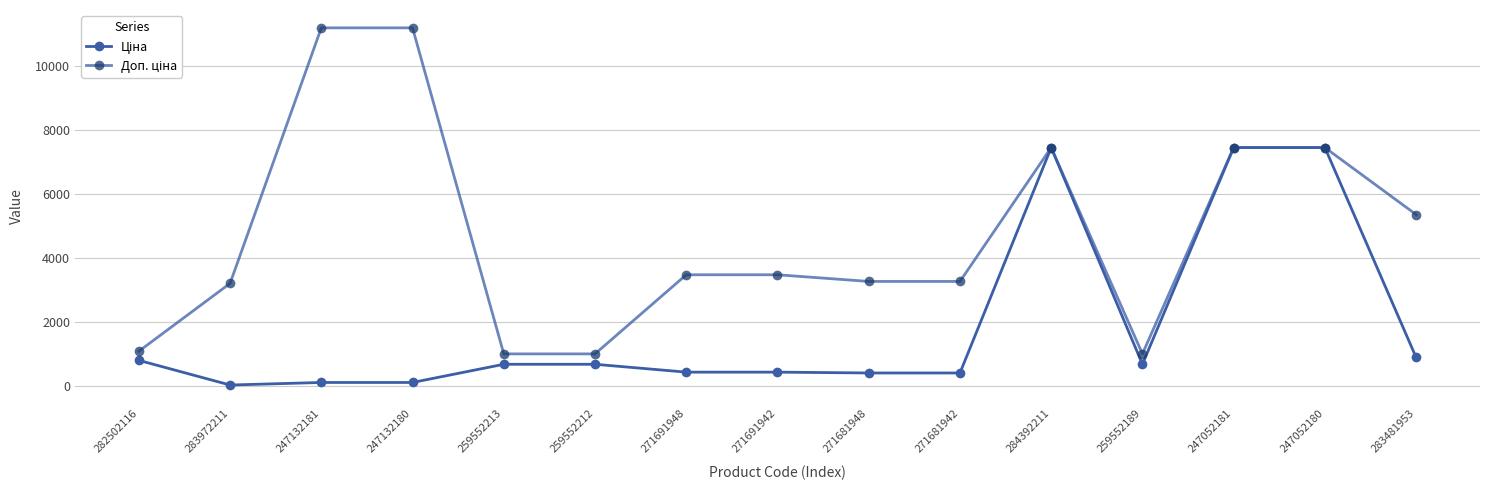

What is the highest value of the Ціна series?

7444.6